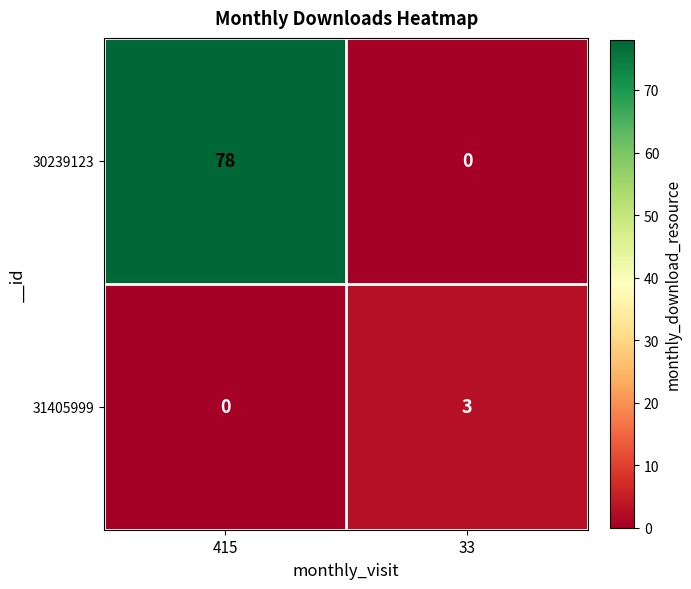

Where is 31405999 nearest to the value 1?

415